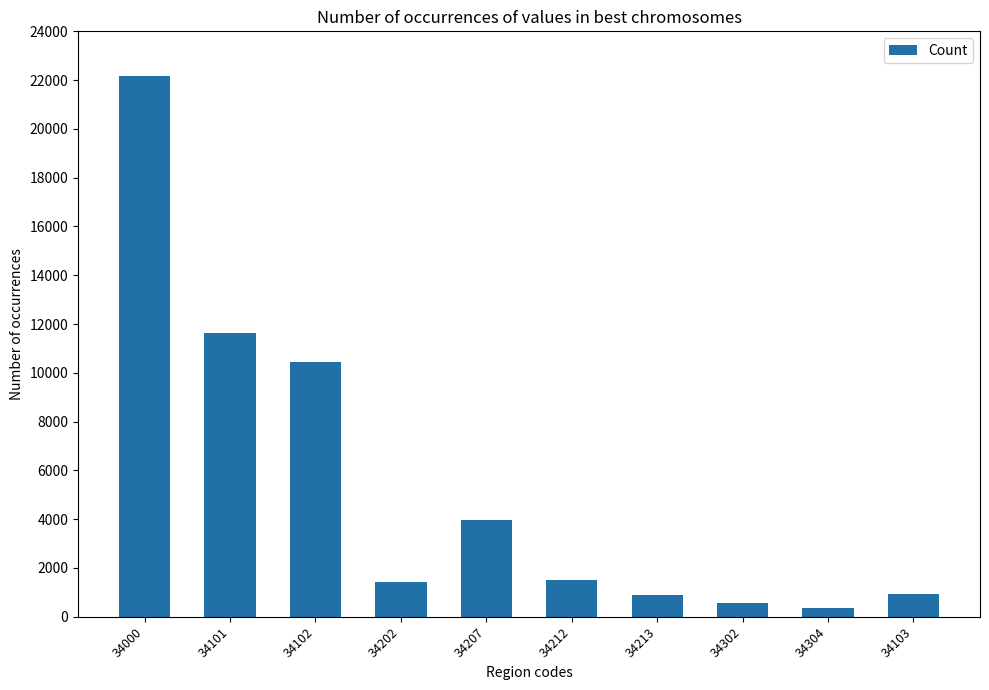

At which label does the data first exceed 1526?

34000